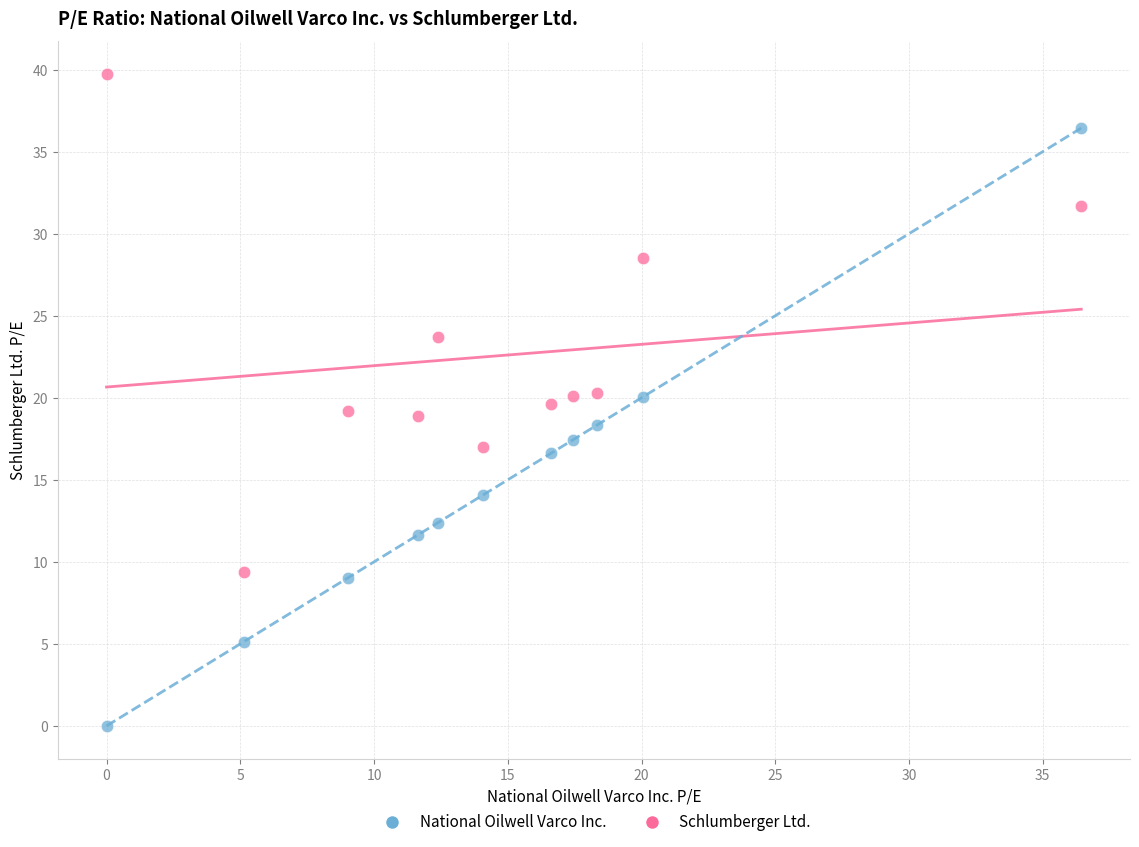

Which series contains the highest Y value?

Schlumberger Ltd.